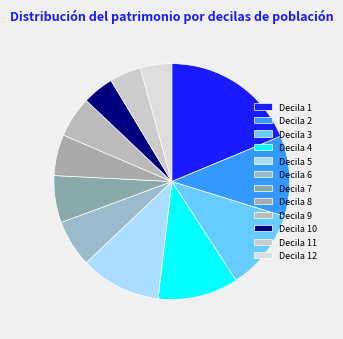

How many segments does this pie chart have?

12